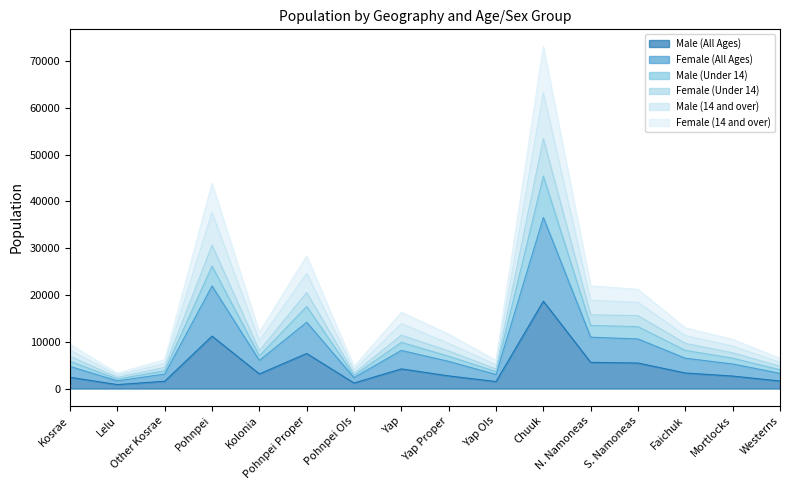

What is the highest value of the Male (All Ages) series?

18669